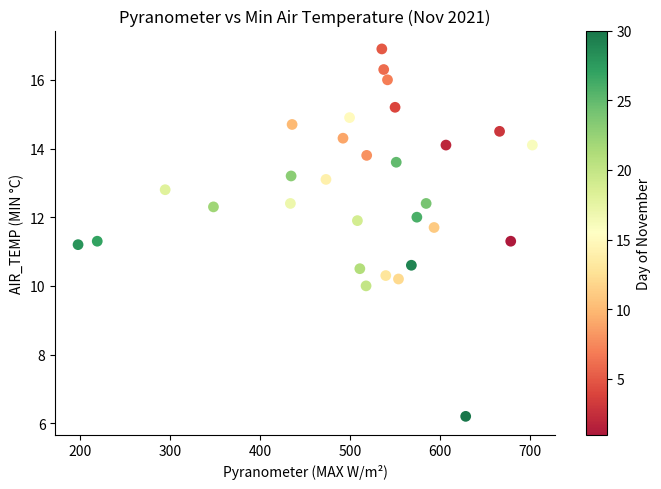

What is the range of Y values (max minus min)?

10.7